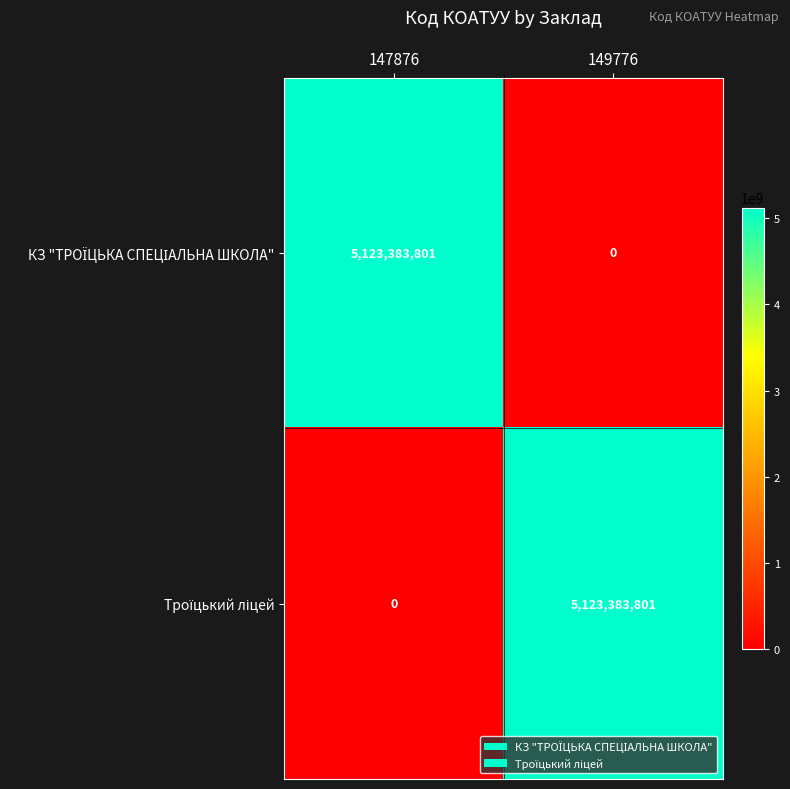

What is the spread (max minus min) of values at 149776?

5123383801